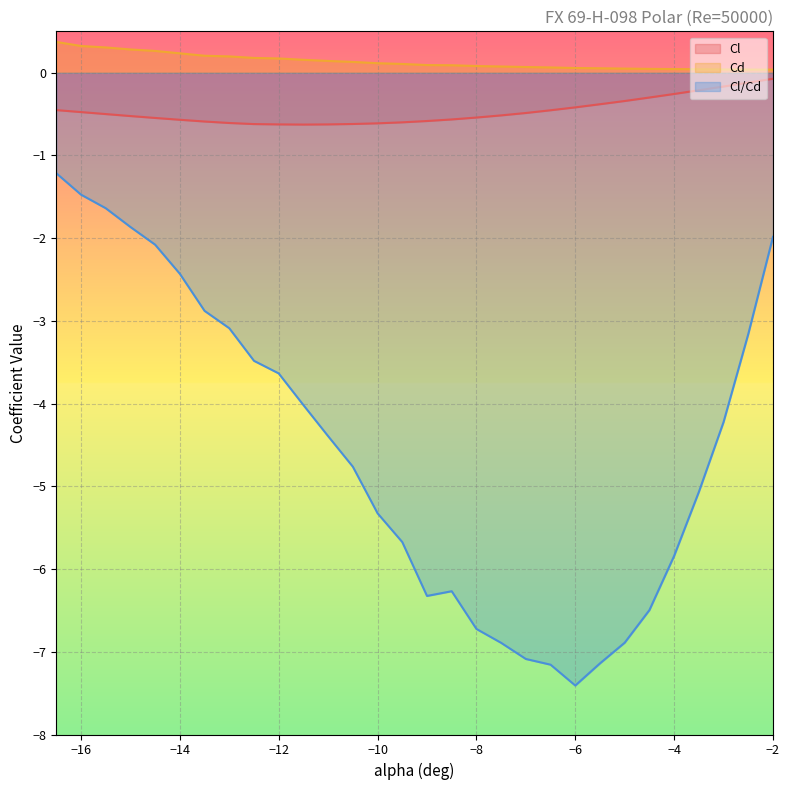

How many lines are shown in the chart?

3